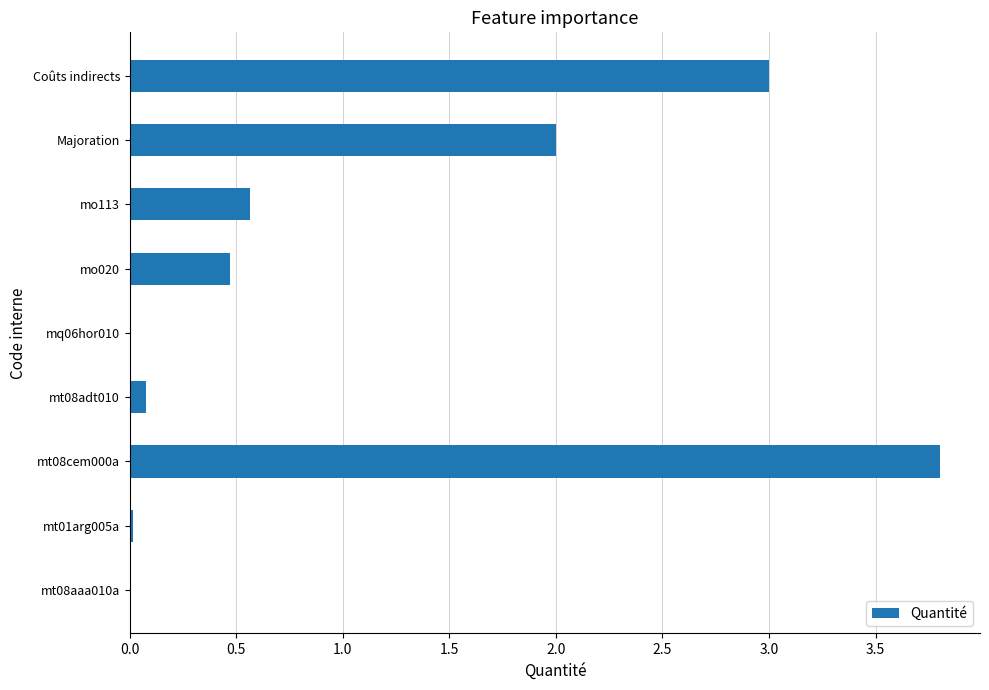

What is the greatest value displayed?

3.8